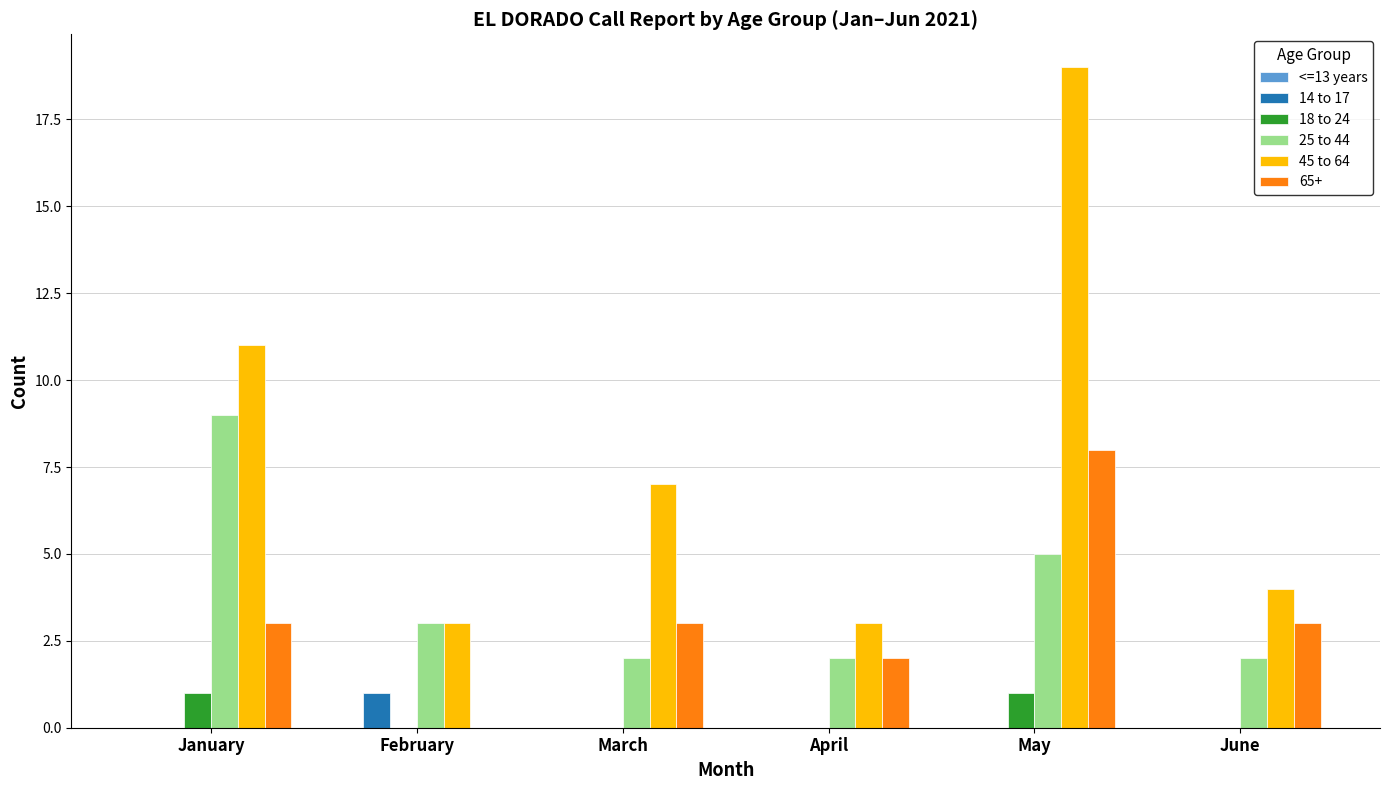

What is the sum of all 45 to 64 values?

47